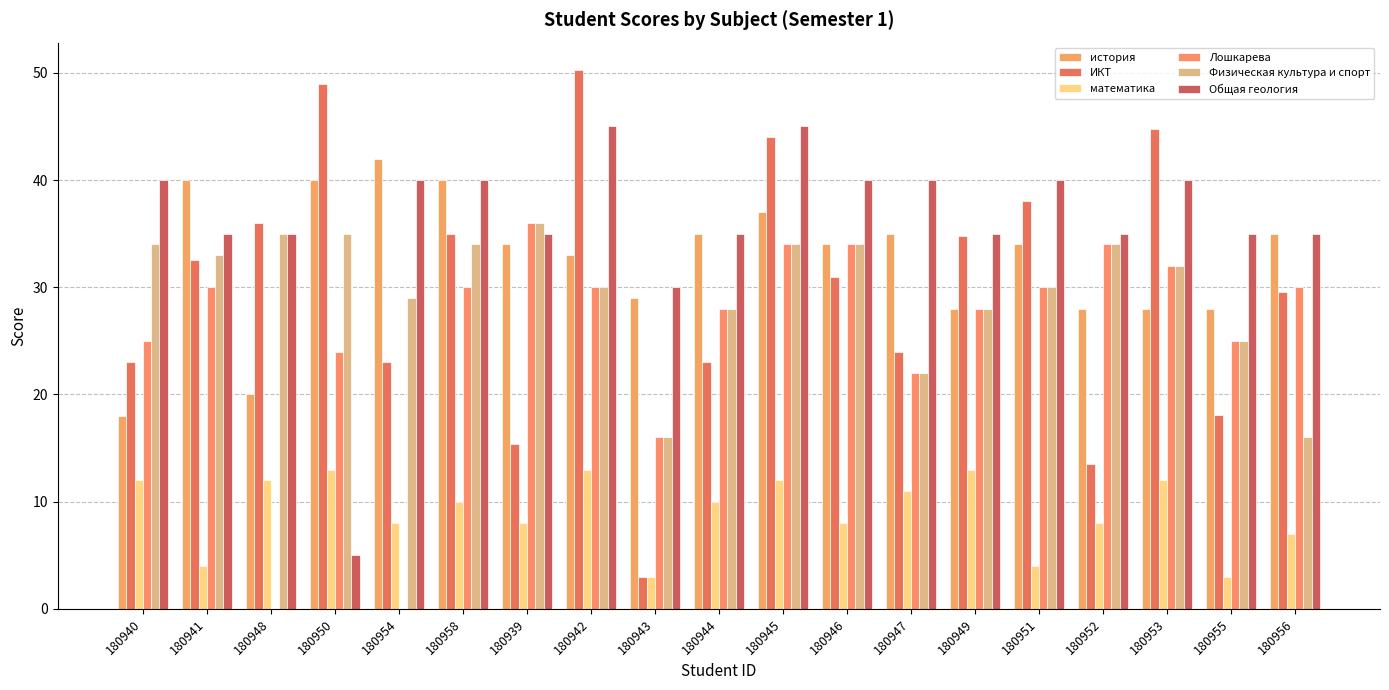

Count the математика values in the range 7 to 12.

12